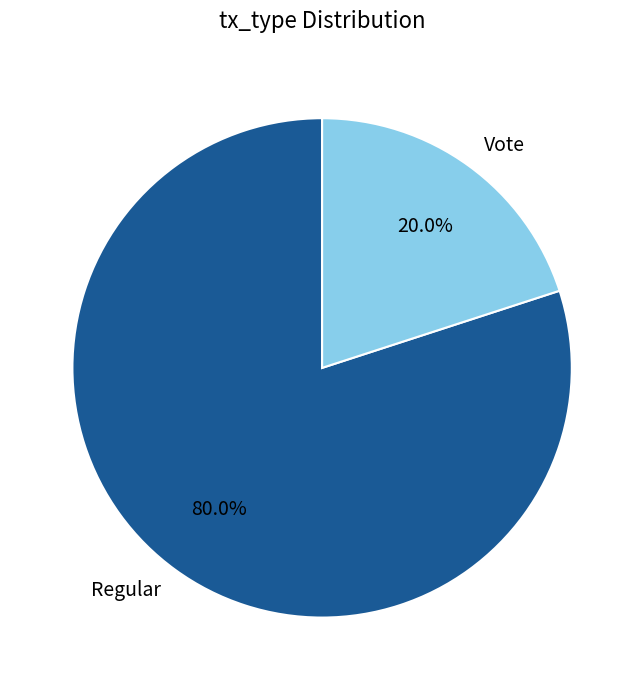

What is the total percentage of Regular and Vote?

100.0%